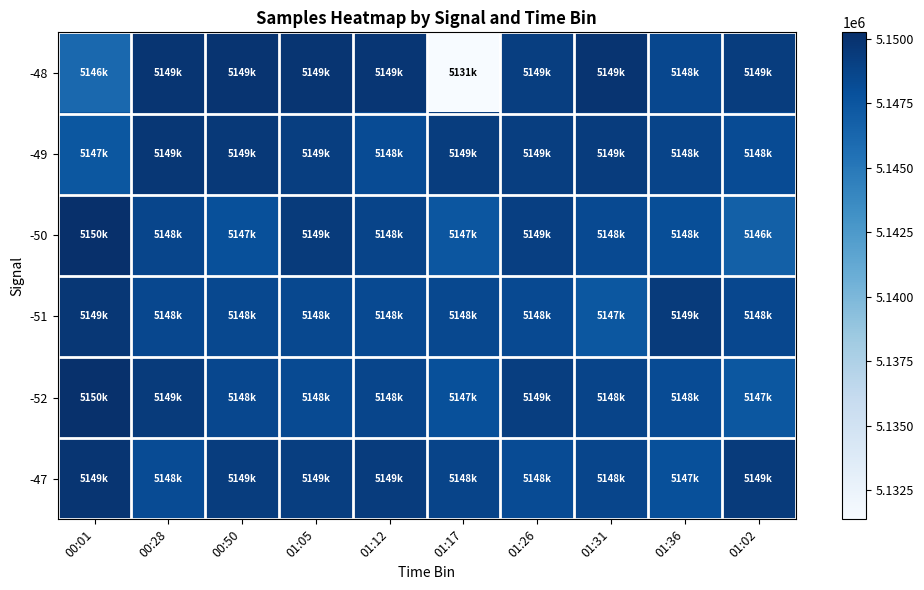

Between 00:01 and 01:36, which series saw the biggest shift?

-48